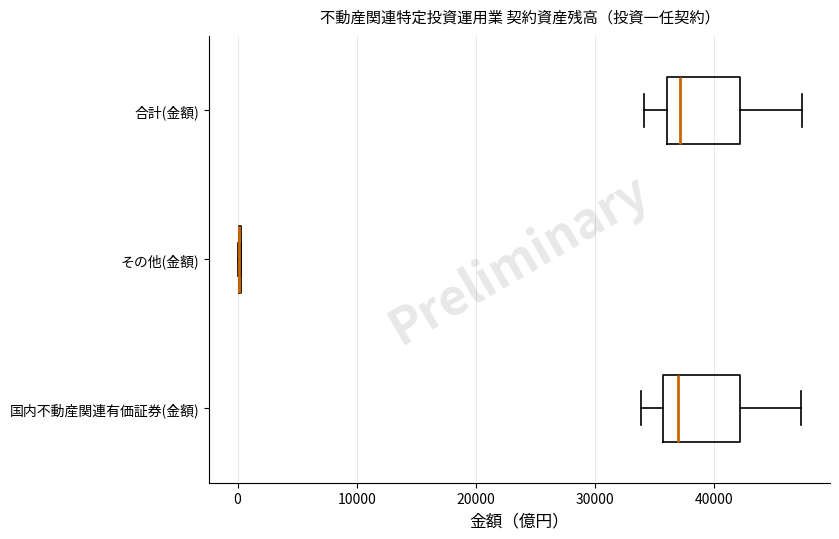

Reading bottom to top, read every box against the x-axis: the position of its median line, the range the box covers, and the ends of its whiskers. The values are not printed on the chart, so give them approximately, as read against the axis.

国内不動産関連有価証券(金額): median 37000, box 36000 to 42000, whiskers 34000 to 47000
その他(金額): box collapsed to a line at 0, whiskers 0 to 0
合計(金額): median 37000, box 36000 to 42000, whiskers 34000 to 47000